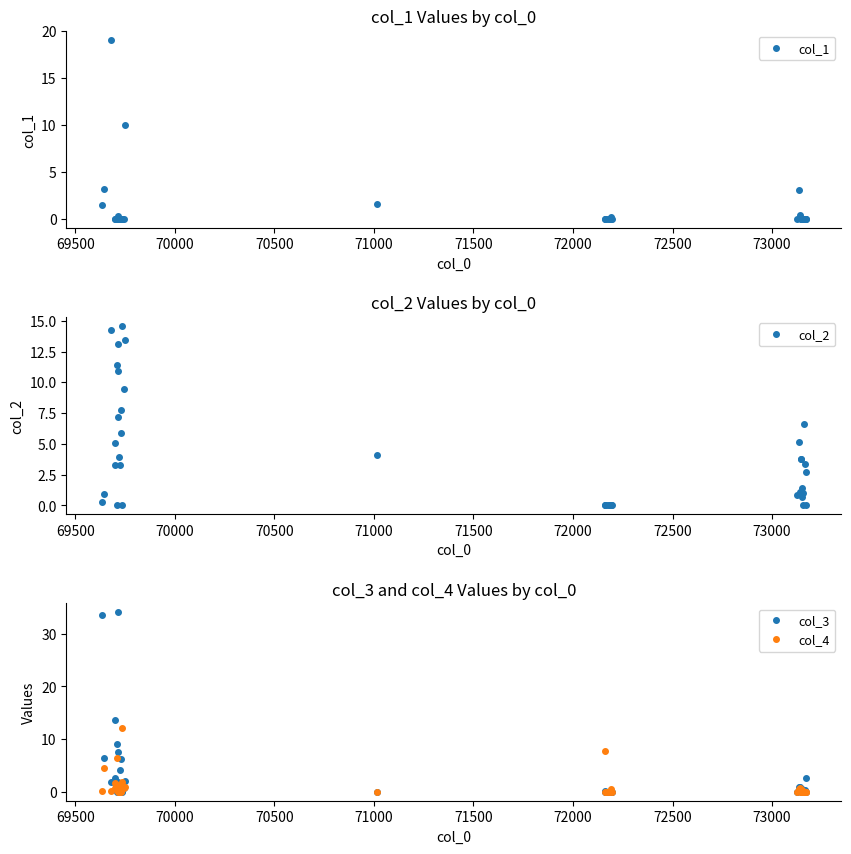

True or false: col_3 has more than 1 points higher than both neighbors.

True